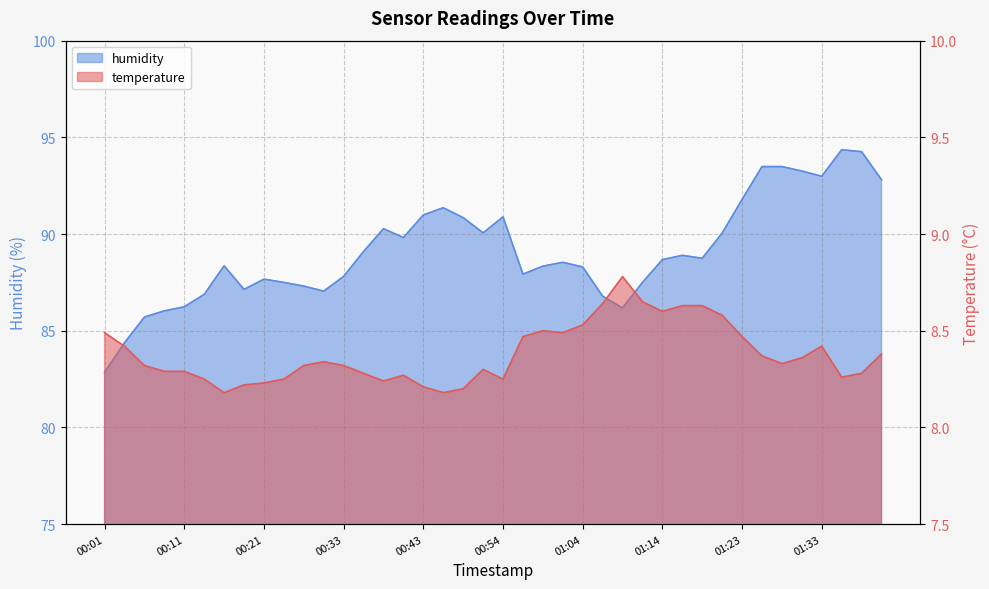

Reading left to right, transcribe all the data shown in this chart.

temperature: 8.5	8.4	8.3	8.3	8.3	8.2	8.2	8.2	8.2	8.2	8.3	8.3	8.3	8.3	8.2	8.3	8.2	8.2	8.2	8.3	8.2	8.5	8.5	8.5	8.5	8.6	8.8	8.7	8.6	8.6	8.6	8.6	8.5	8.4	8.3	8.4	8.4	8.3	8.3	8.4
humidity: 82.8	84.4	85.7	86.0	86.2	86.9	88.4	87.1	87.7	87.5	87.3	87.0	87.8	89.1	90.3	89.8	91.0	91.4	90.8	90.1	90.9	87.9	88.3	88.5	88.3	86.8	86.2	87.5	88.7	88.9	88.8	90.0	91.8	93.5	93.5	93.3	93.0	94.4	94.3	92.8